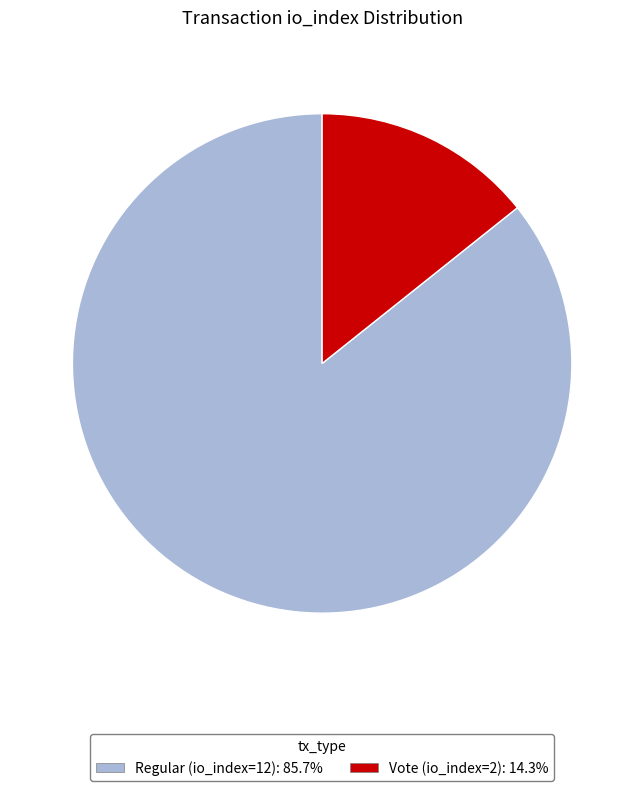

The Regular (io_index=12) slice represents 95% of the pie. True or false?

False